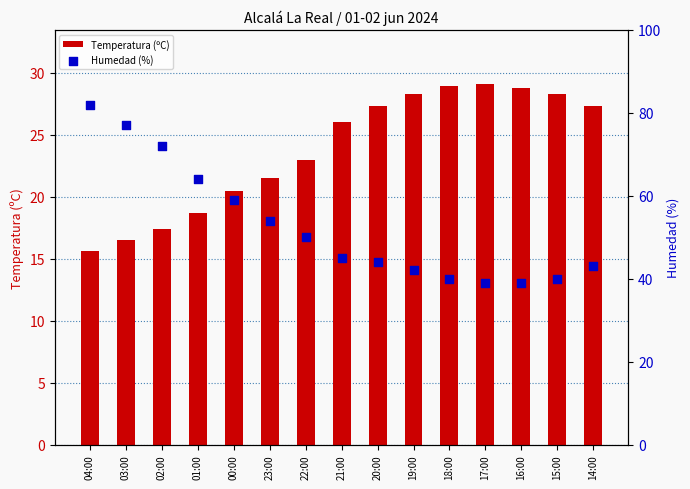

What is the total value across all series at 19:00?

70.3